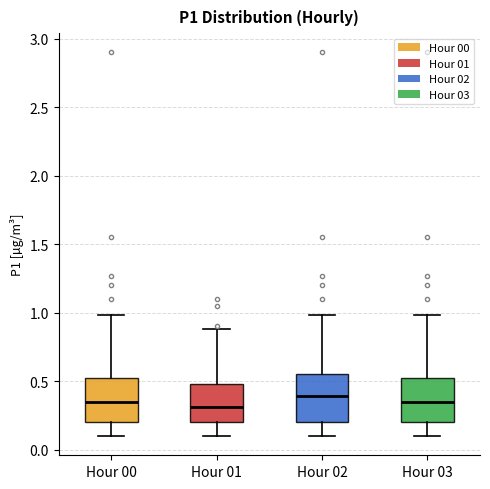

Reading left to right, transcribe this box plot: for each box, give where its median line is, the range the box spans, and where its two whiskers end, as read against the y-axis. The values are not printed on the chart, so give them approximately, as read against the axis.

Hour 00: median 0.35, box 0.20 to 0.55, whiskers 0.10 to 1.00
Hour 01: median 0.30, box 0.20 to 0.50, whiskers 0.10 to 0.90
Hour 02: median 0.40, box 0.20 to 0.55, whiskers 0.10 to 1.00
Hour 03: median 0.35, box 0.20 to 0.55, whiskers 0.10 to 1.00